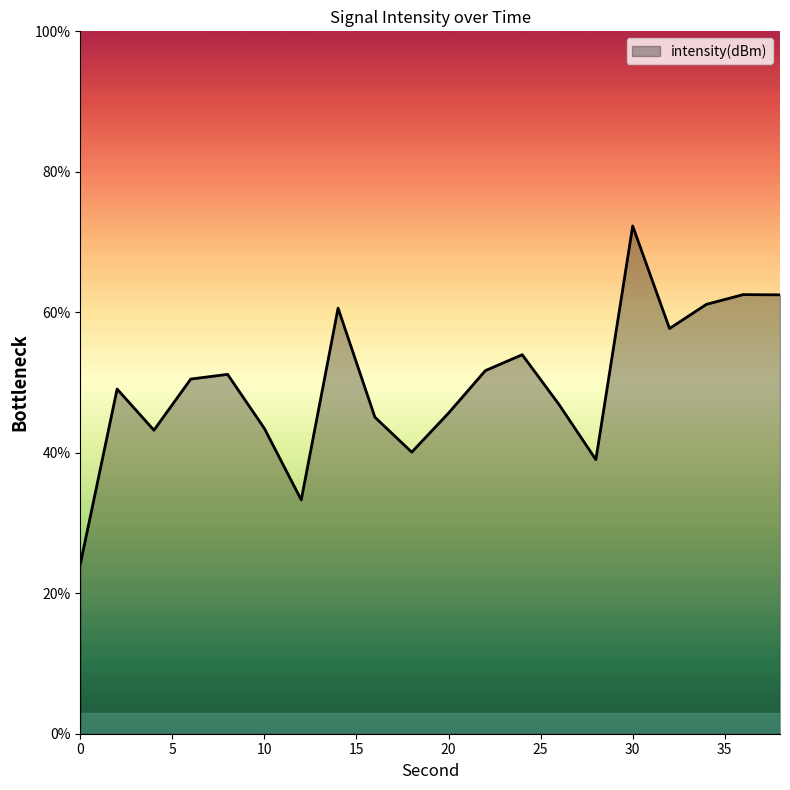

What is the difference between the maximum and minimum values?

48.2